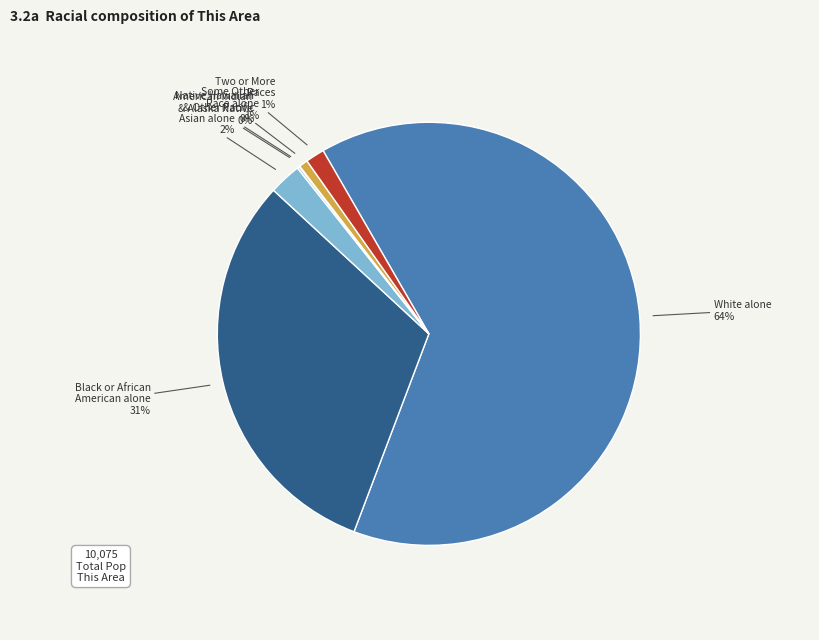

To the nearest percent, what is the average slice percentage?

14%